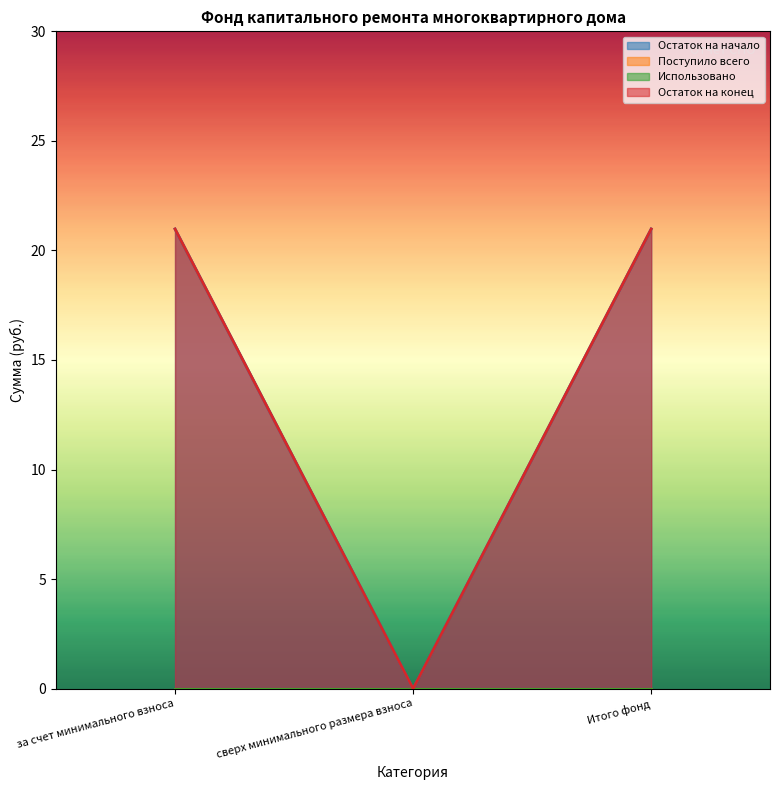

Is it true that Остаток на начало equals 7.1 at сверх минимального размера взноса?

False